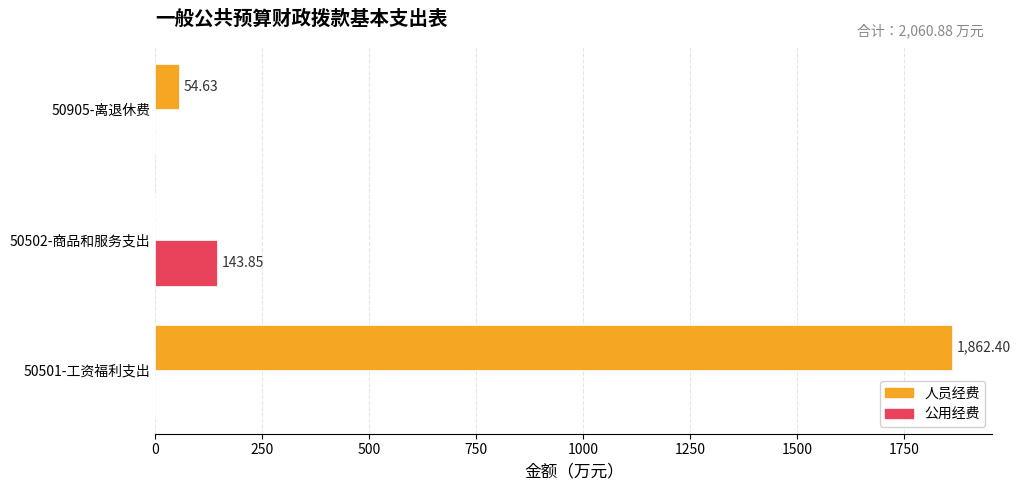

What are all the series names shown in the legend?

人员经费, 公用经费